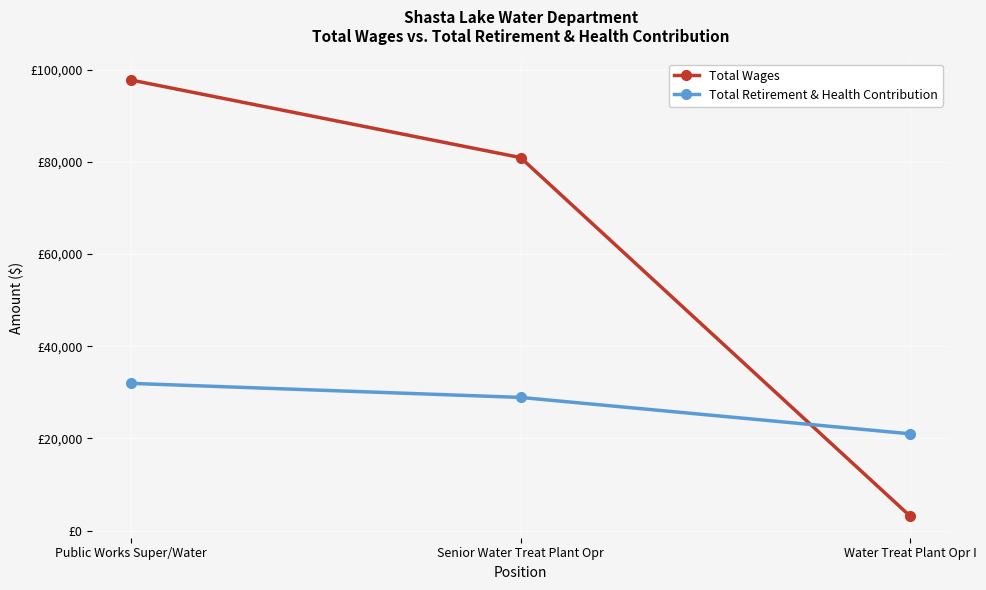

Between Public Works Super/Water and Water Treat Plant Opr I, which series saw the biggest shift?

Total Wages